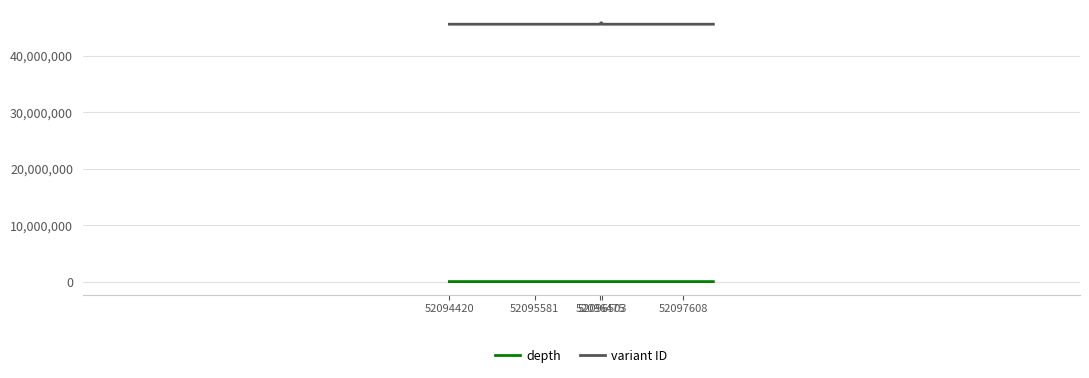

Which series has the largest total across all categories?

variant ID